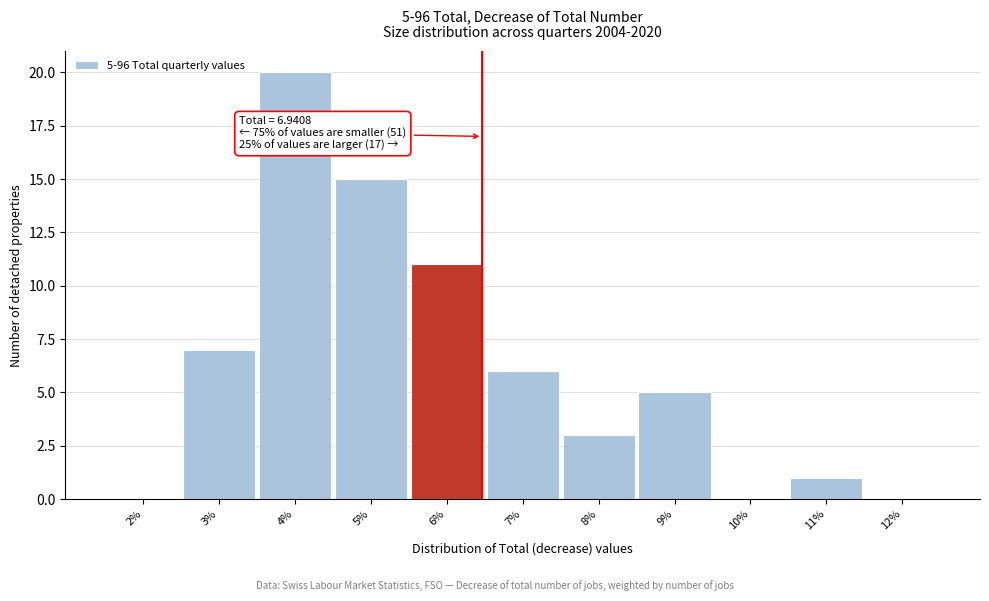

Reading right to left, transcribe all the data shown in this chart.

12%=0	11%=1	10%=0	9%=5	8%=3	7%=6	6%=11	5%=15	4%=20	3%=7	2%=0